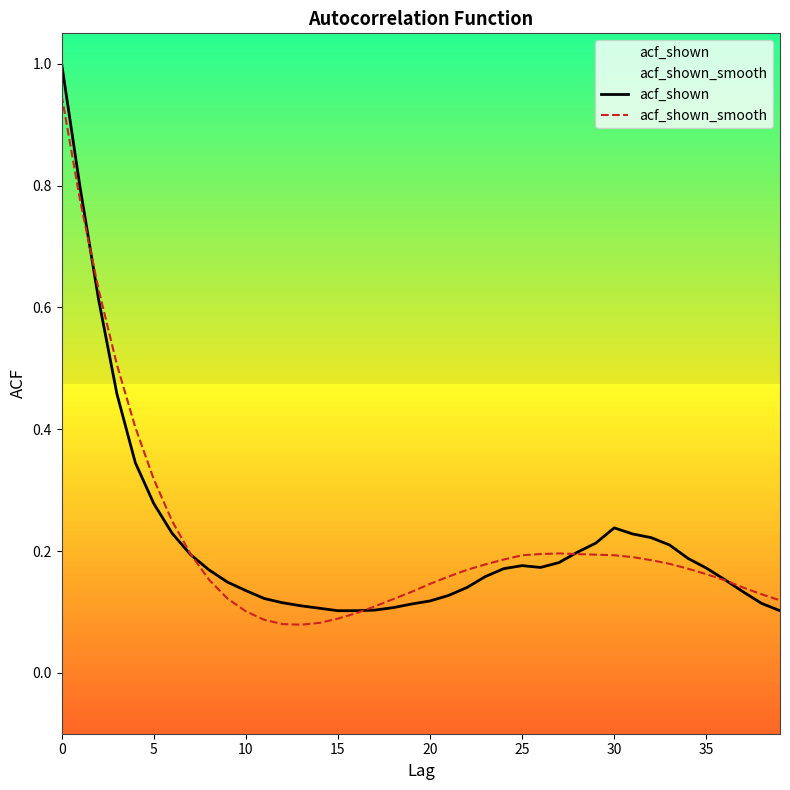

Which series ends up on top after the final intersection of acf_shown and acf_shown_smooth?

acf_shown_smooth